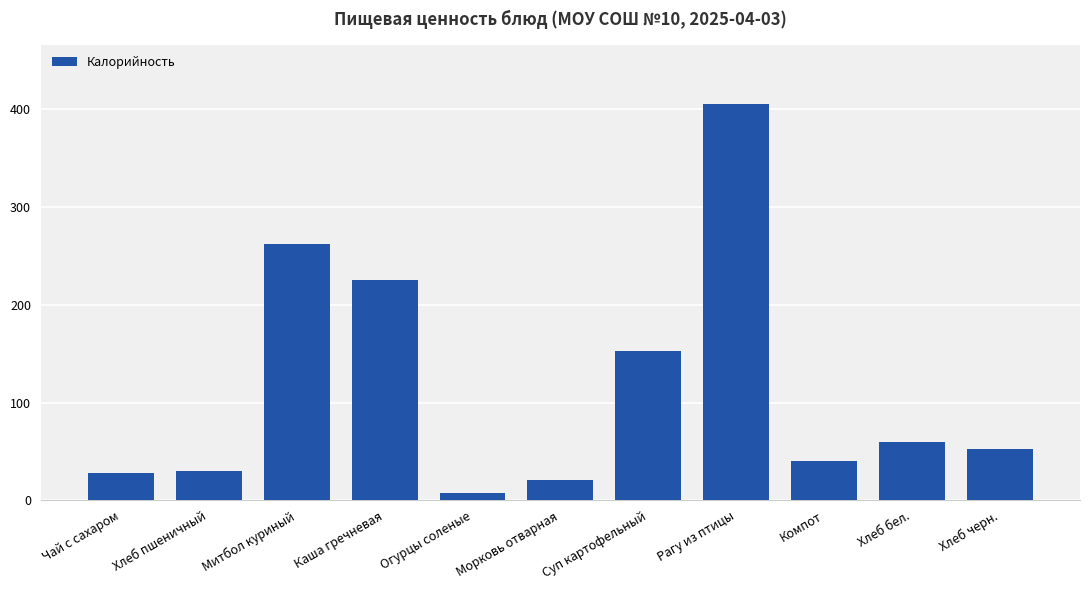

Does the chart contain stacked bars?

No